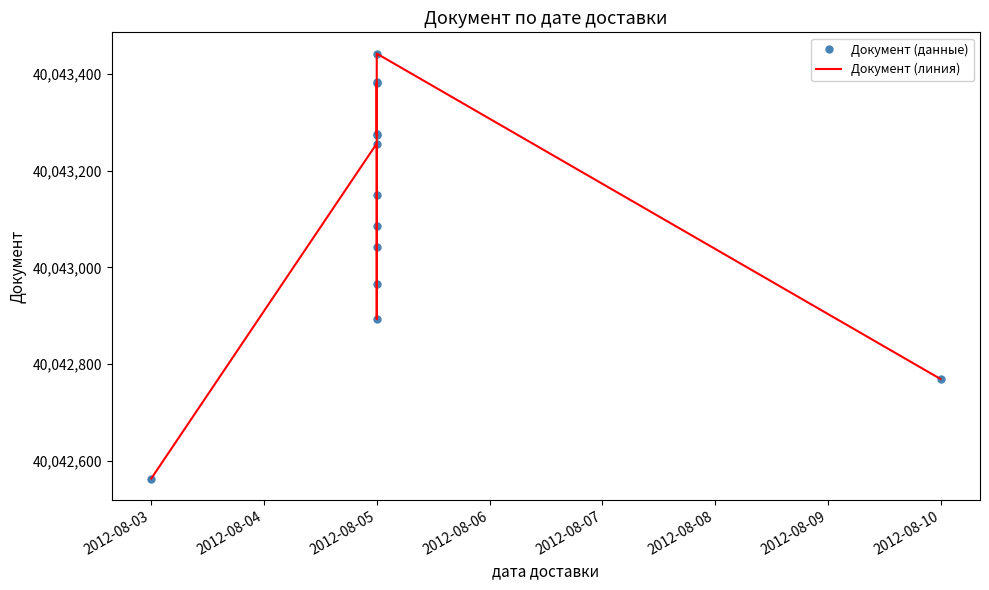

What is the value of the Документ (данные) point at the 5th from the left?

40043043